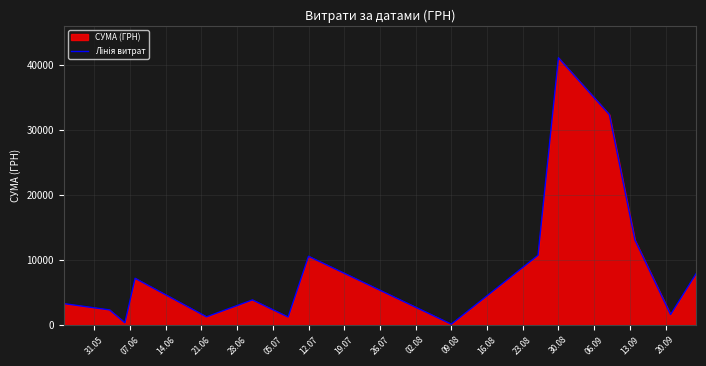

Is it true that the value at 12.07 is 17569.2?

False